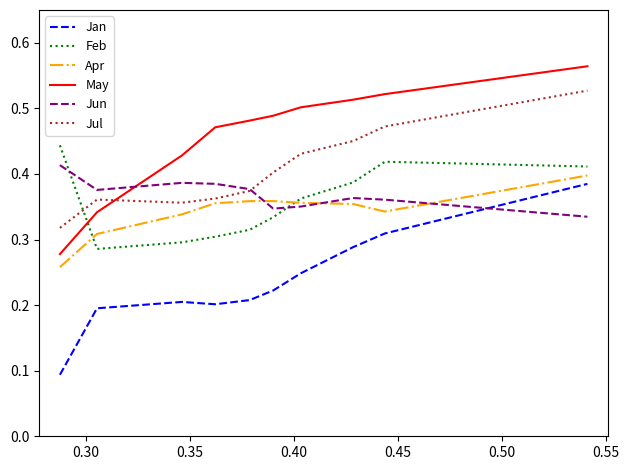

Which series has the widest spread of values?

Jan